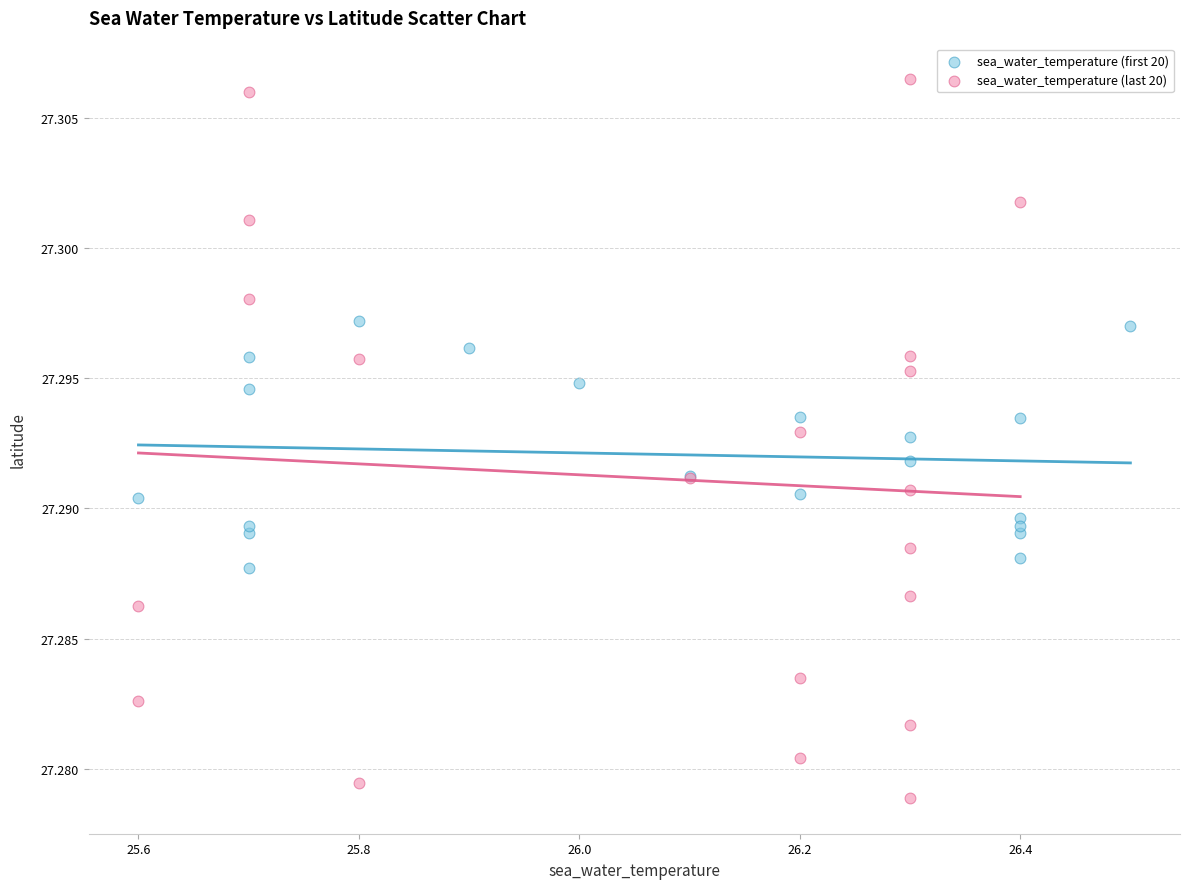

Which series has the widest spread of Y values?

sea_water_temperature (last 20)